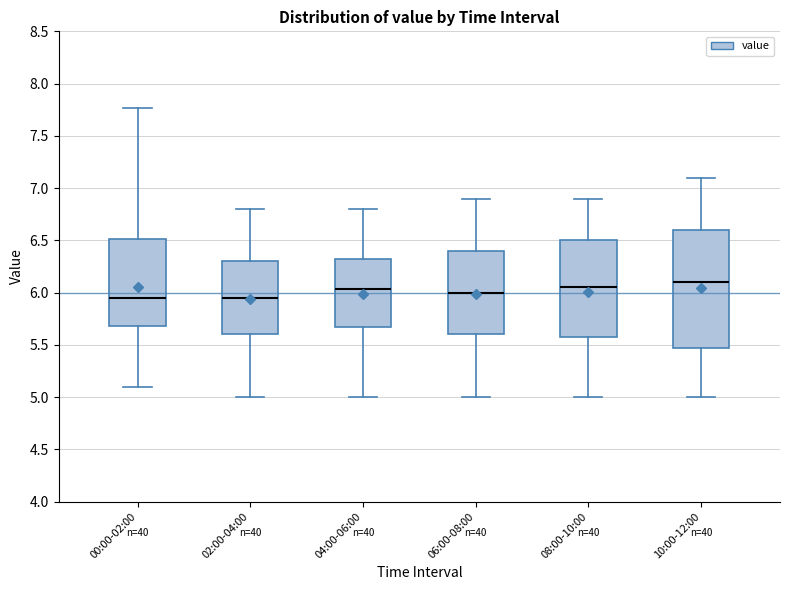

Reading left to right, transcribe this box plot: for each box, give where its median line is, the range the box spans, and where its two whiskers end, as read against the y-axis. The values are not printed on the chart, so give them approximately, as read against the axis.

00:00-02:00: median 5.95, box 5.70 to 6.50, whiskers 5.10 to 7.75
02:00-04:00: median 5.95, box 5.60 to 6.30, whiskers 5.00 to 6.80
04:00-06:00: median 6.05, box 5.70 to 6.35, whiskers 5.00 to 6.80
06:00-08:00: median 6.00, box 5.60 to 6.40, whiskers 5.00 to 6.90
08:00-10:00: median 6.05, box 5.60 to 6.50, whiskers 5.00 to 6.90
10:00-12:00: median 6.10, box 5.50 to 6.60, whiskers 5.00 to 7.10